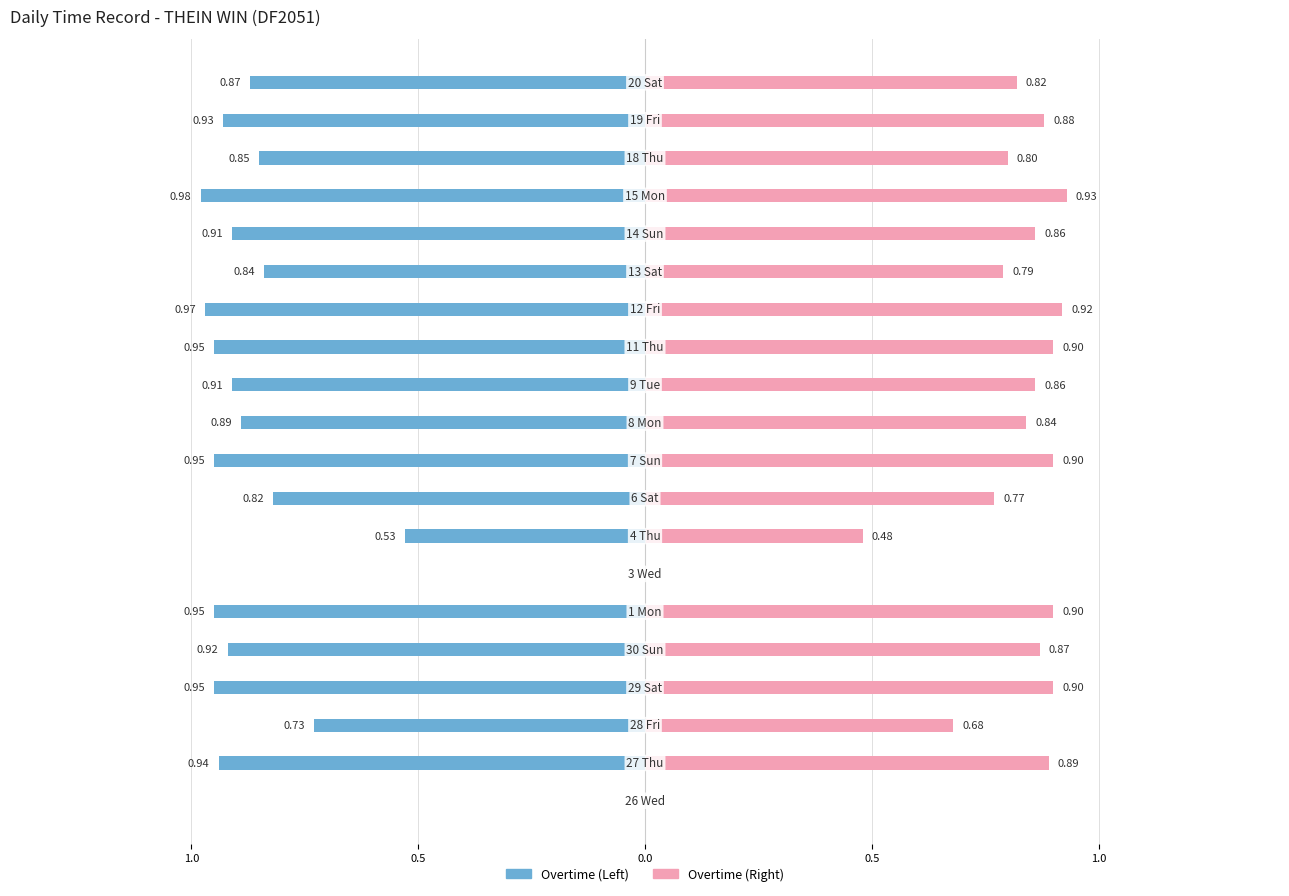

Reading right to left, transcribe all the data shown in this chart.

Overtime (Left): -0.9	-0.9	-0.8	-1.0	-0.9	-0.8	-1.0	-0.9	-0.9	-0.9	-0.9	-0.8	-0.5	0.0	-0.9	-0.9	-0.9	-0.7	-0.9	0.0
Overtime (Right): 0.8	0.9	0.8	0.9	0.9	0.8	0.9	0.9	0.9	0.8	0.9	0.8	0.5	0.0	0.9	0.9	0.9	0.7	0.9	0.0